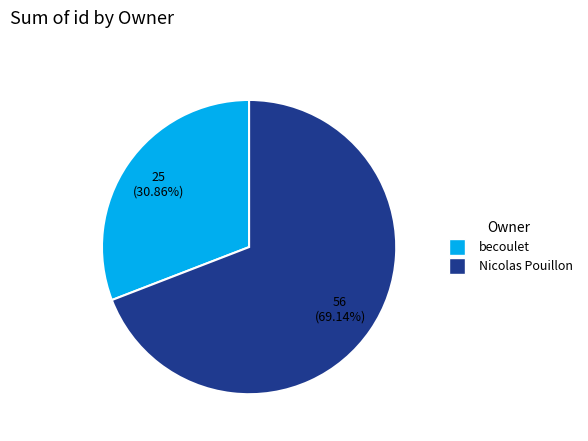

Is there a majority slice in this chart?

Yes